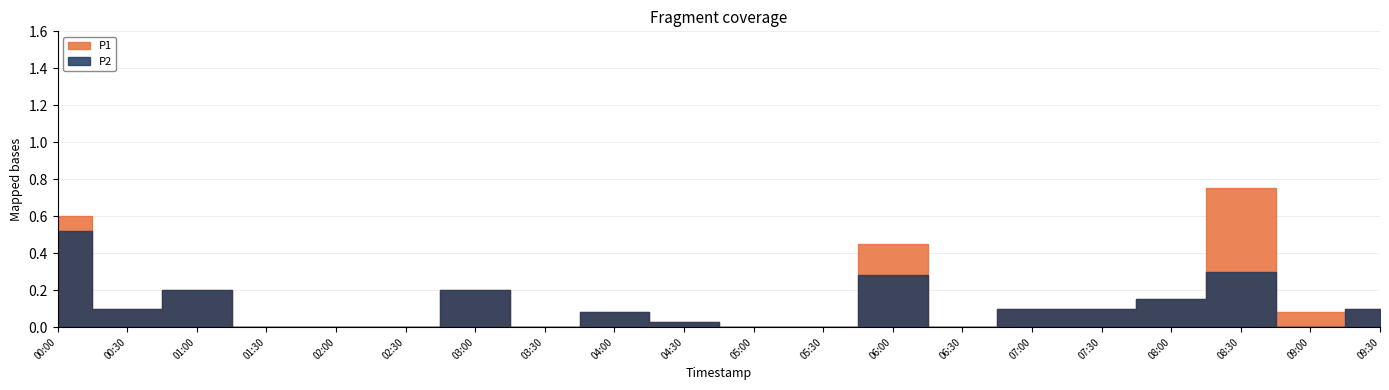

At which category is the sum across all series the highest?

00:00